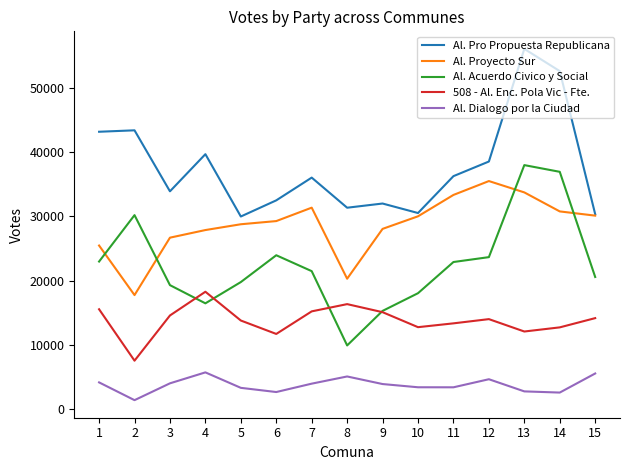

Which label corresponds to the largest value in the chart?

13